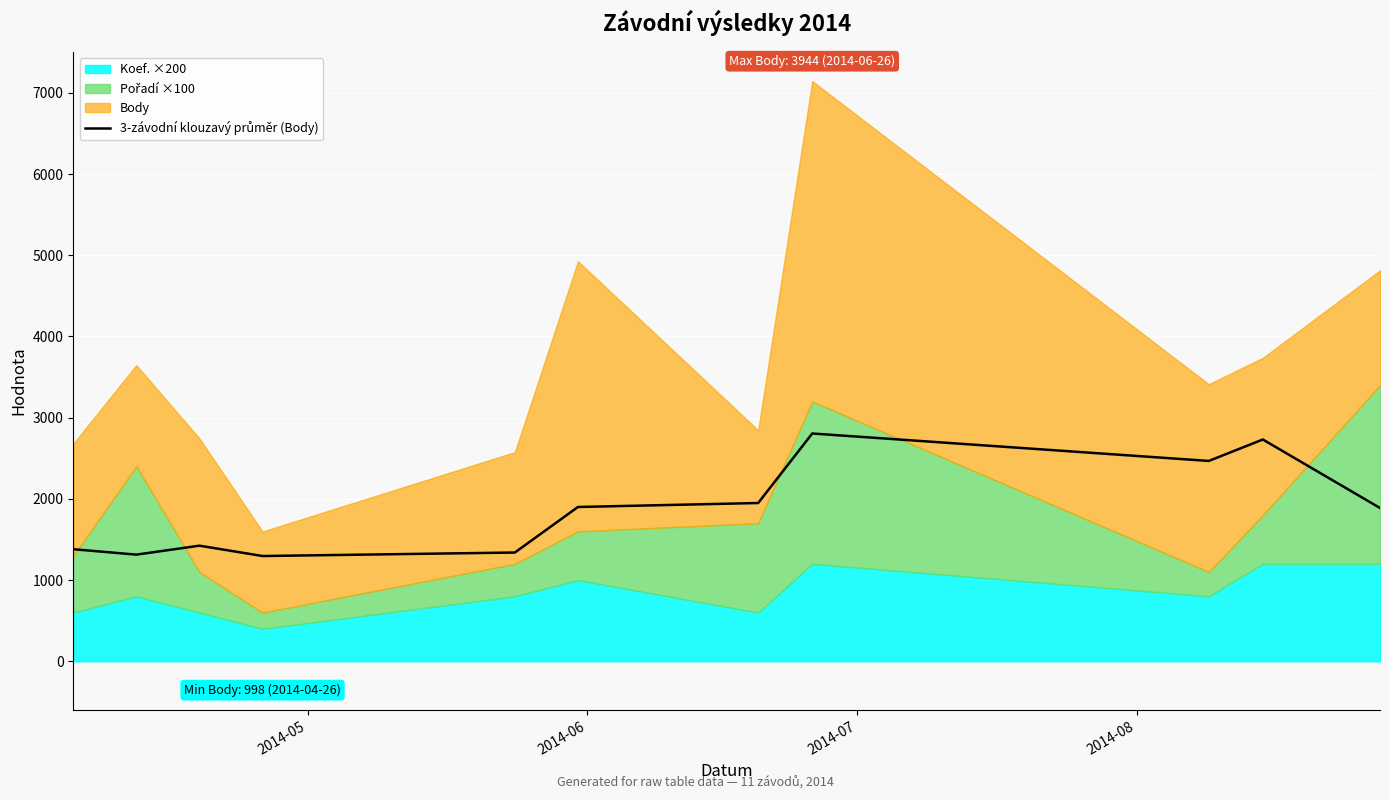

How many lines are shown in the chart?

1